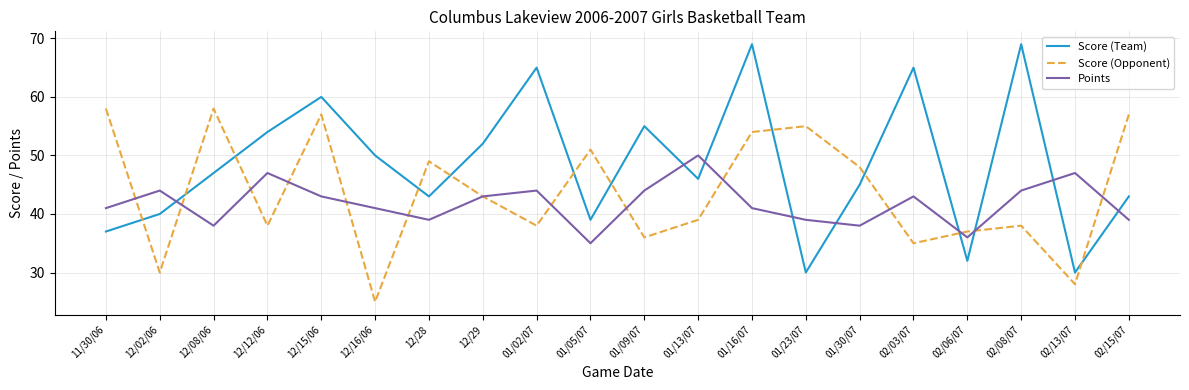

Where is the first local minimum for Points?

12/08/06